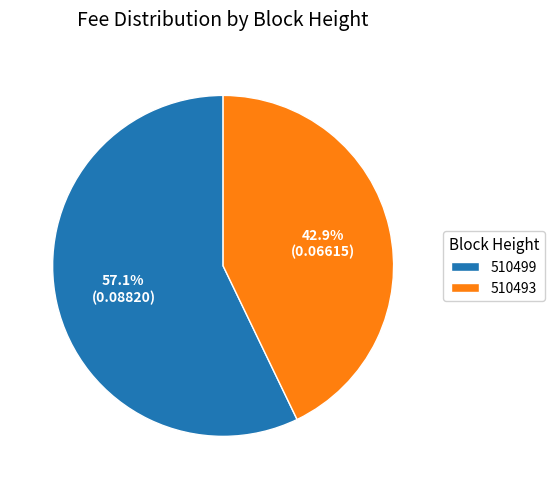

Does 510493 represent more than half of the total?

No